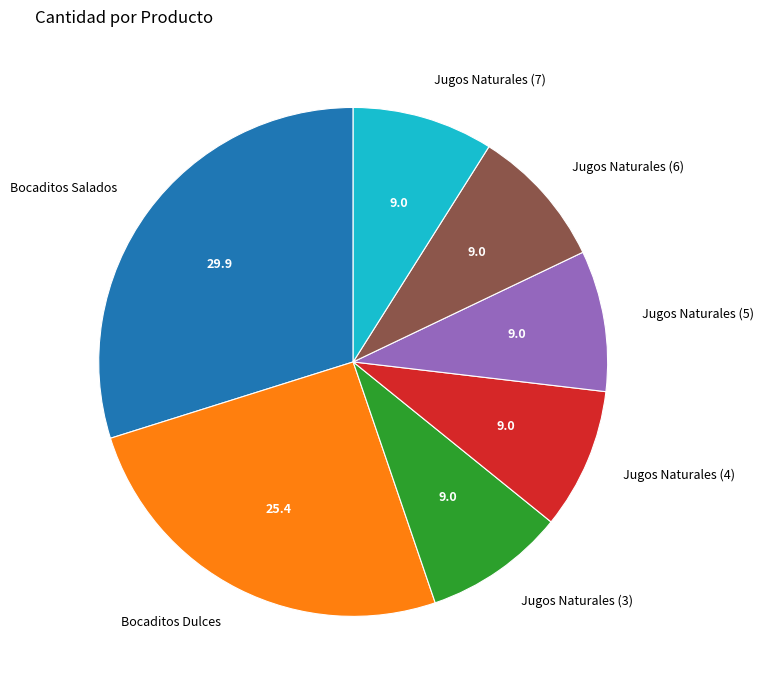

True or false: Bocaditos Dulces accounts for 25% of the total.

True